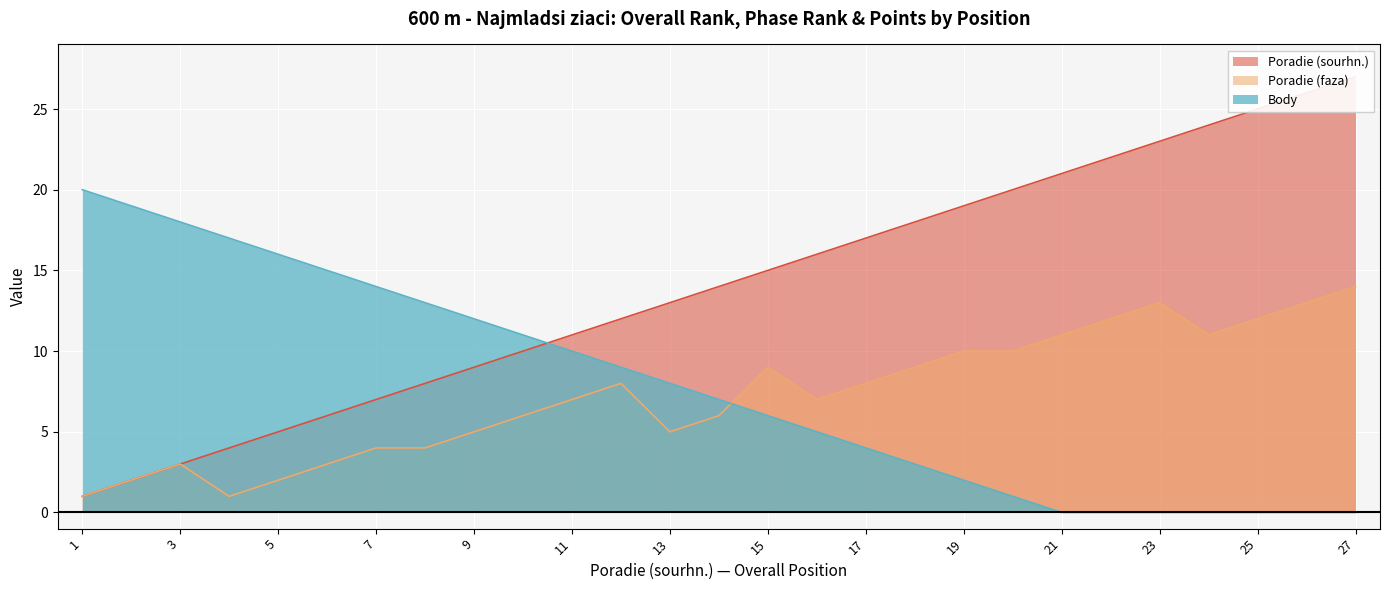

The Poradie (sourhn.) series shows 5 at 17. True or false?

False